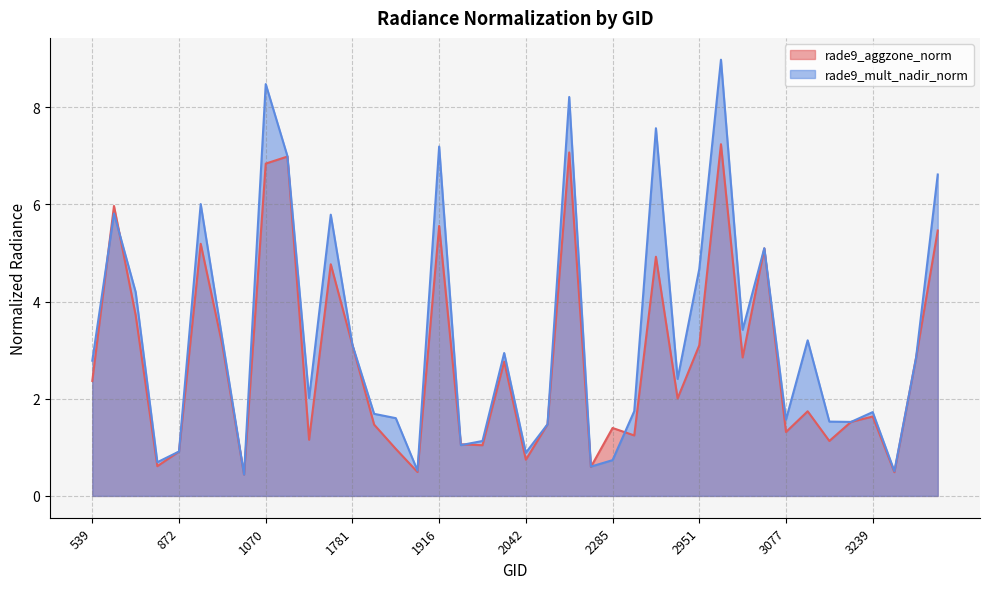

Reading left to right, list all the values displayed in this chart.

rade9_aggzone_norm: 539=2.4	665=6.0	710=3.7	764=0.6	872=0.9	908=5.2	944=3.1	980=0.4	1070=6.8	1142=7.0	1196=1.2	1745=4.8	1781=3.1	1817=1.5	1835=1.0	1880=0.5	1916=5.6	1943=1.1	1988=1.0	2024=2.8	2042=0.7	2168=1.5	2204=7.1	2240=0.6	2285=1.4	2303=1.2	2339=4.9	2366=2.0	2951=3.1	2978=7.2	3005=2.9	3041=5.1	3077=1.3	3095=1.7	3140=1.1	3203=1.5	3239=1.6	3257=0.5	3365=2.8	3401=5.5
rade9_mult_nadir_norm: 539=2.8	665=5.8	710=4.2	764=0.7	872=0.9	908=6.0	944=3.2	980=0.4	1070=8.5	1142=7.0	1196=2.0	1745=5.8	1781=3.1	1817=1.7	1835=1.6	1880=0.5	1916=7.2	1943=1.0	1988=1.1	2024=2.9	2042=0.9	2168=1.5	2204=8.2	2240=0.6	2285=0.7	2303=1.7	2339=7.6	2366=2.4	2951=4.7	2978=9.0	3005=3.4	3041=5.1	3077=1.6	3095=3.2	3140=1.5	3203=1.5	3239=1.7	3257=0.5	3365=2.8	3401=6.6